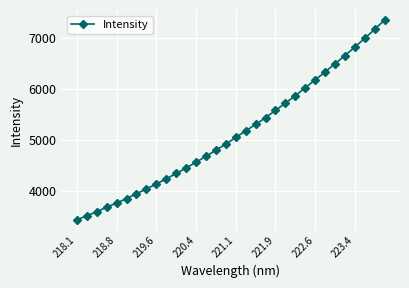

Is this an area chart (filled region under the line)?

No